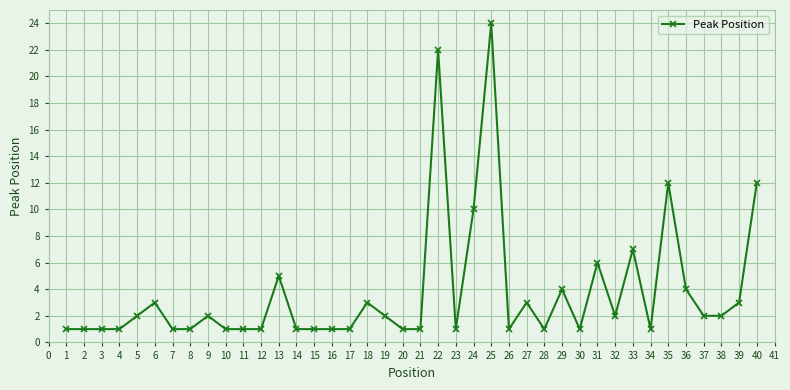

What is the ratio of the value at 11 to the value at 31?

0.2